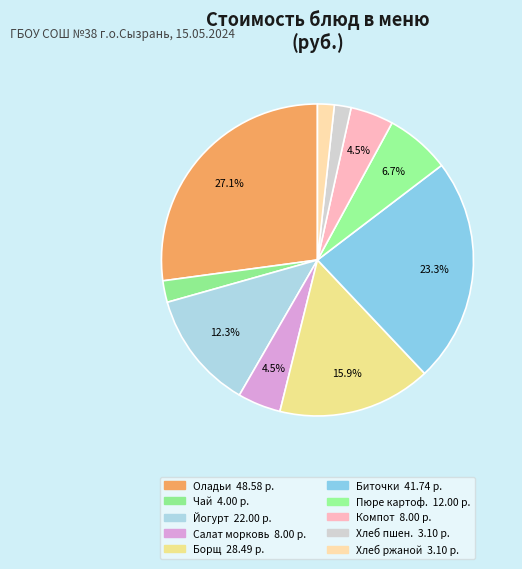

Count the number of slices in the pie.

10